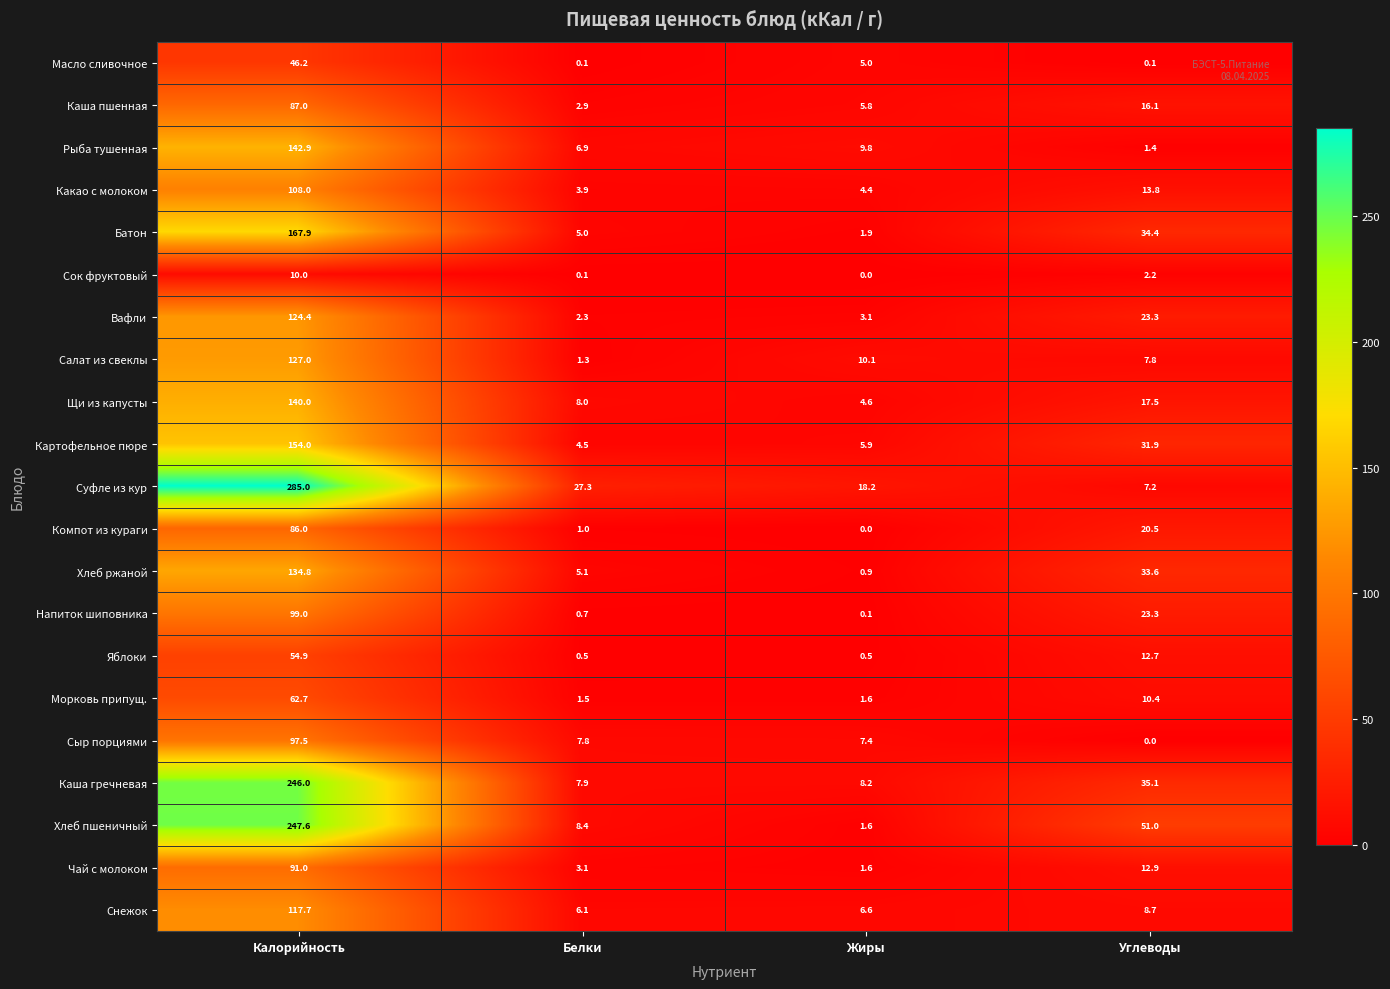

What is the highest value of the Салат из свеклы series?

127.0